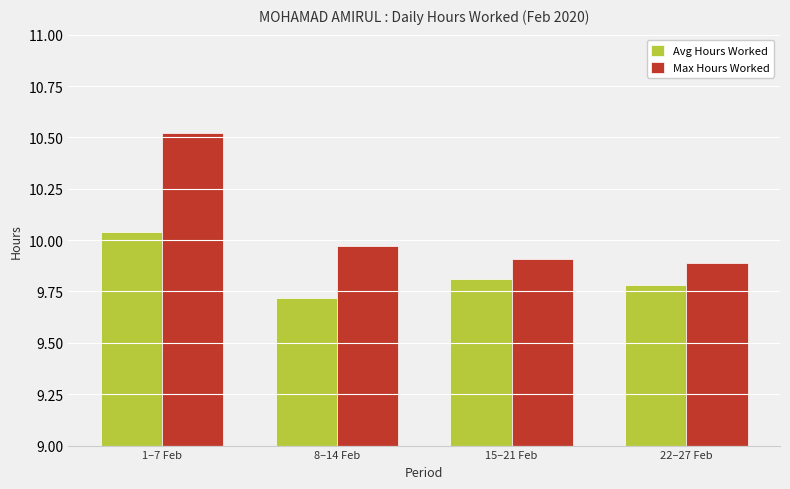

Does the chart contain stacked bars?

No